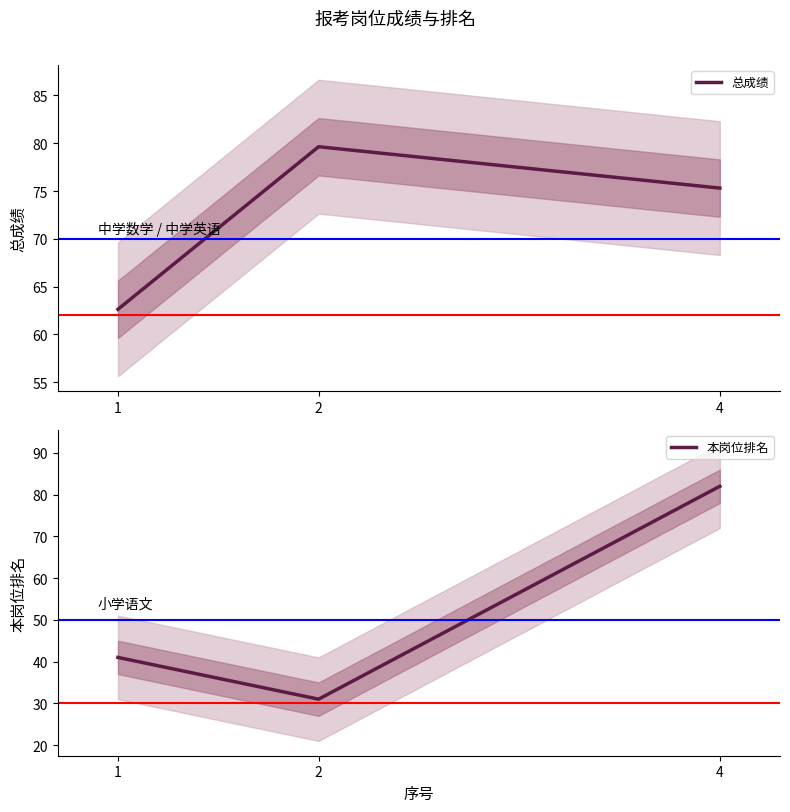

What is the approximate value of 本岗位排名 at 4?

82